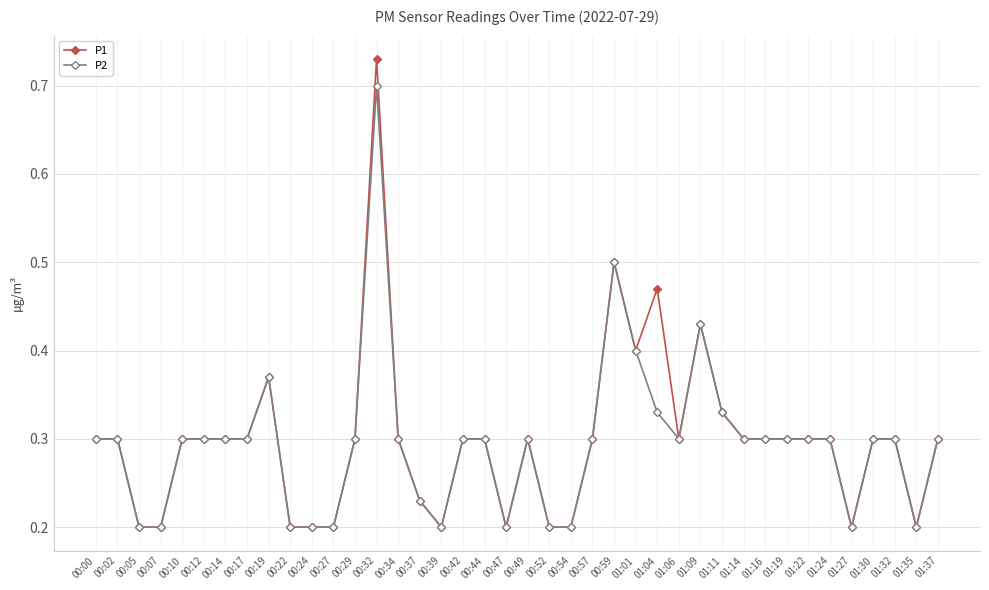

Which category has the highest value in the P2 series?

00:32